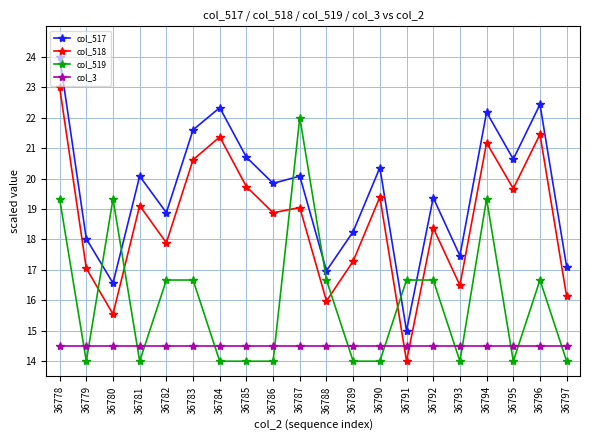

Which label corresponds to the largest value in the chart?

36778